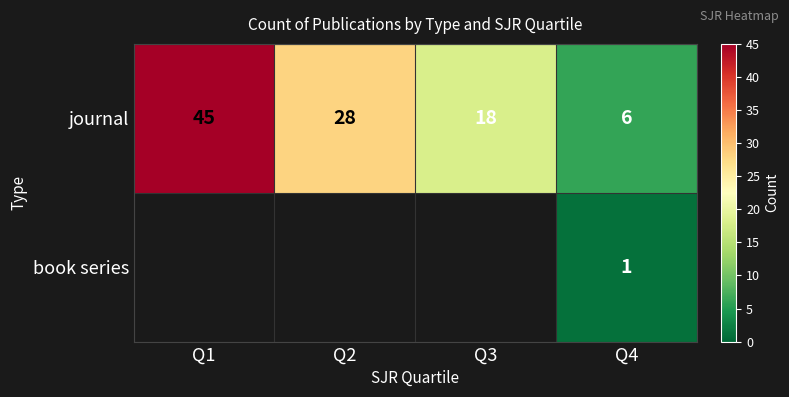

Is it true that journal equals 10 at Q4?

False